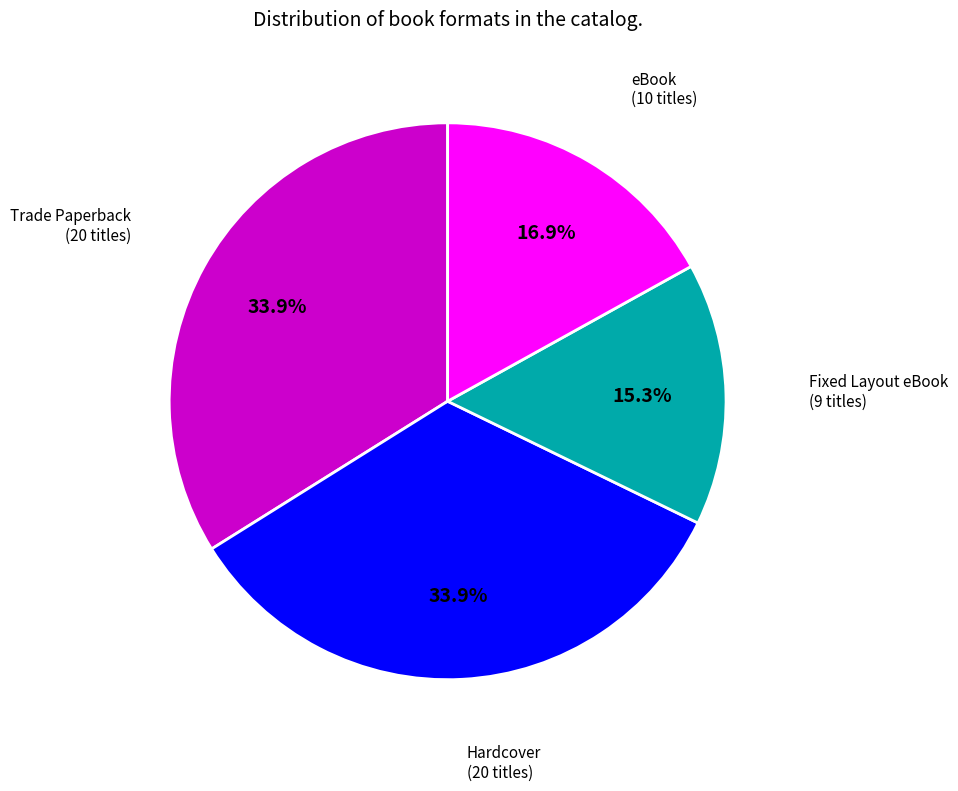

What percentage is NOT represented by Trade Paperback?

66.1%